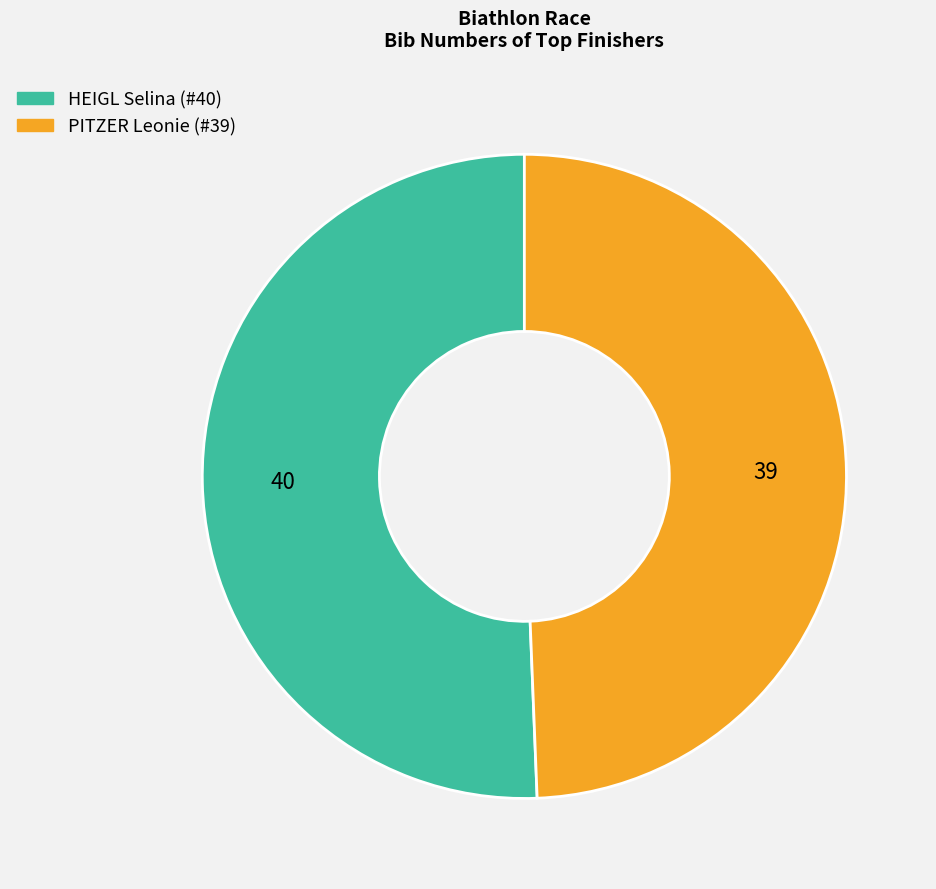

Combined, do HEIGL Selina (#40) and PITZER Leonie (#39) account for over 50%?

Yes